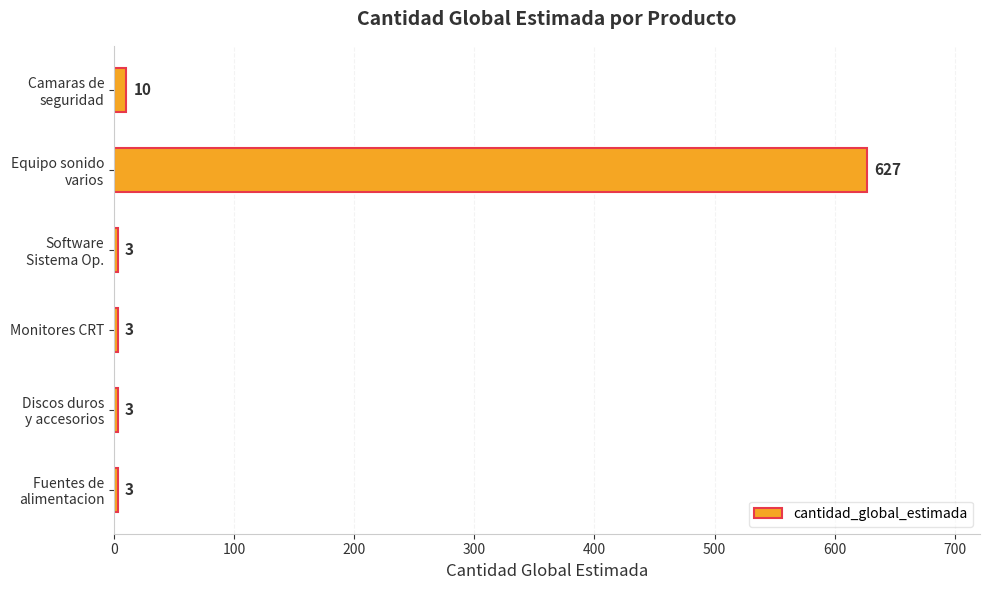

What is the difference between the maximum and minimum values?

624